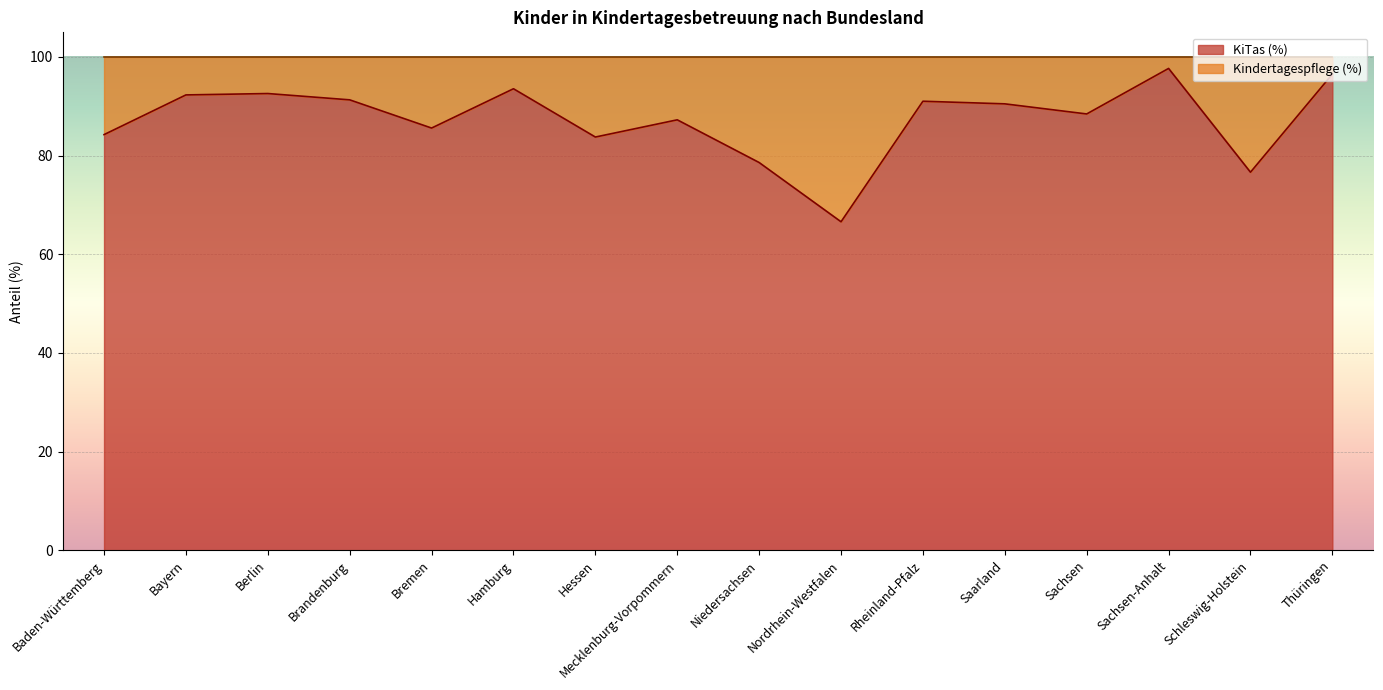

Where is the first local maximum?

Berlin